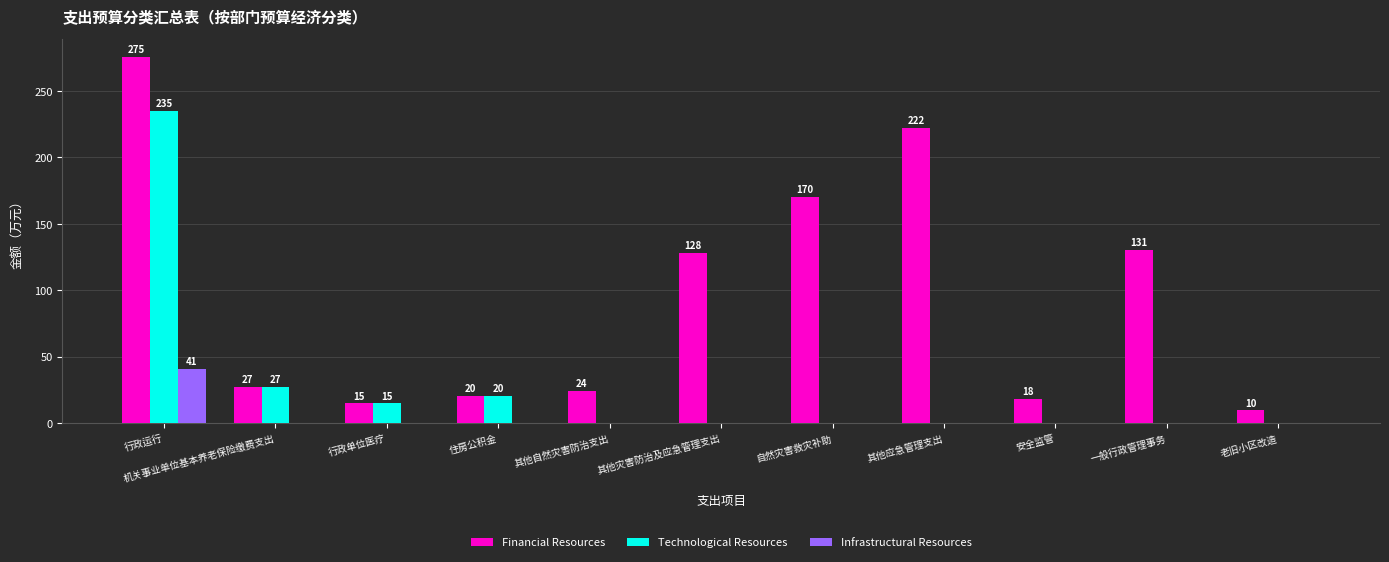

Is the value of Infrastructural Resources at 安全监管 greater than the value of Technological Resources at 机关事业单位基本养老保险缴费支出?

No